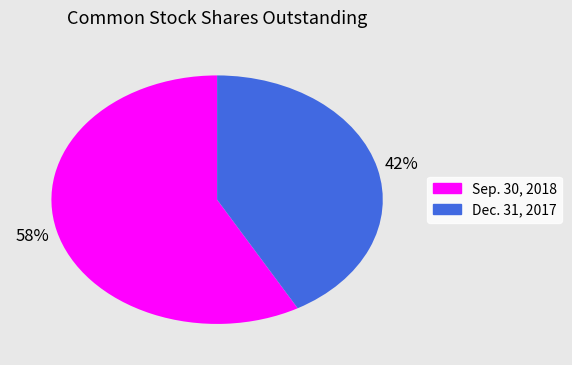

Is there any slice that represents more than half of the pie?

Yes